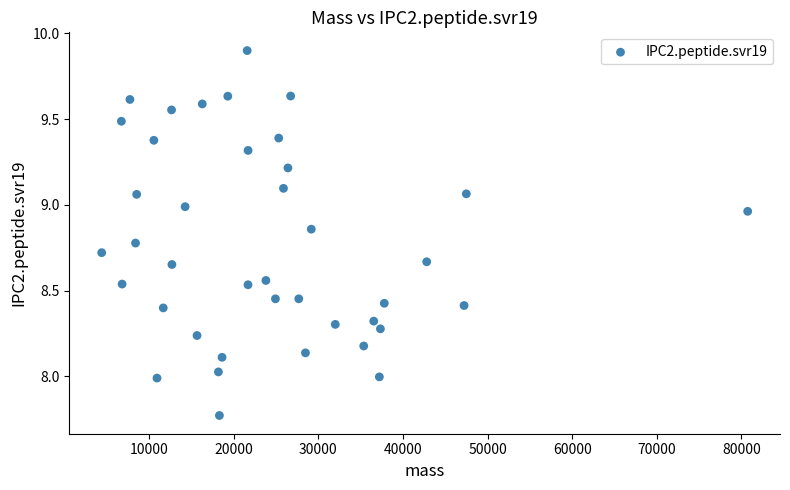

What is the range of X values (max minus min)?

76344.4